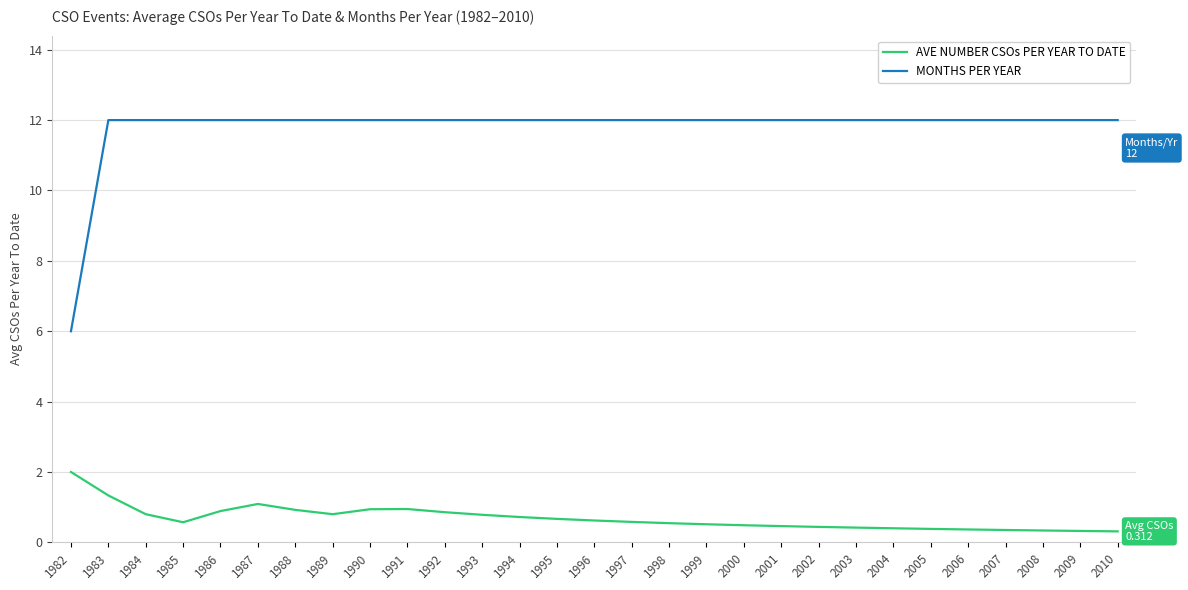

Which series has the widest spread of values?

MONTHS PER YEAR